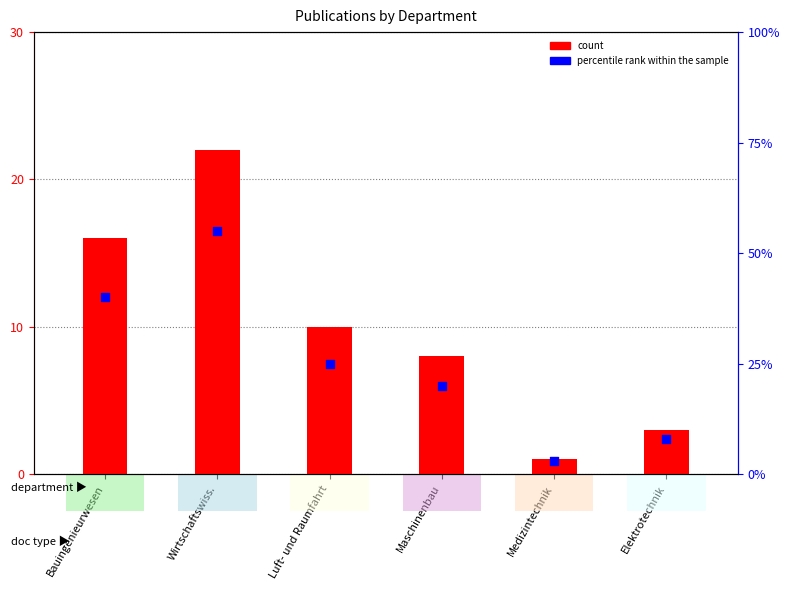

Which series reaches the maximum Y coordinate?

percentile rank within the sample